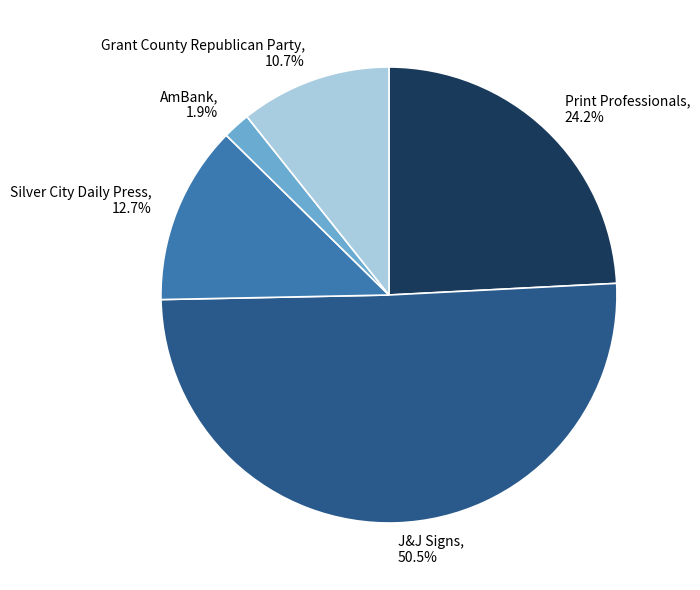

Rank the categories by value from highest to lowest.

J&J Signs, Print Professionals, Silver City Daily Press, Grant County Republican Party, AmBank